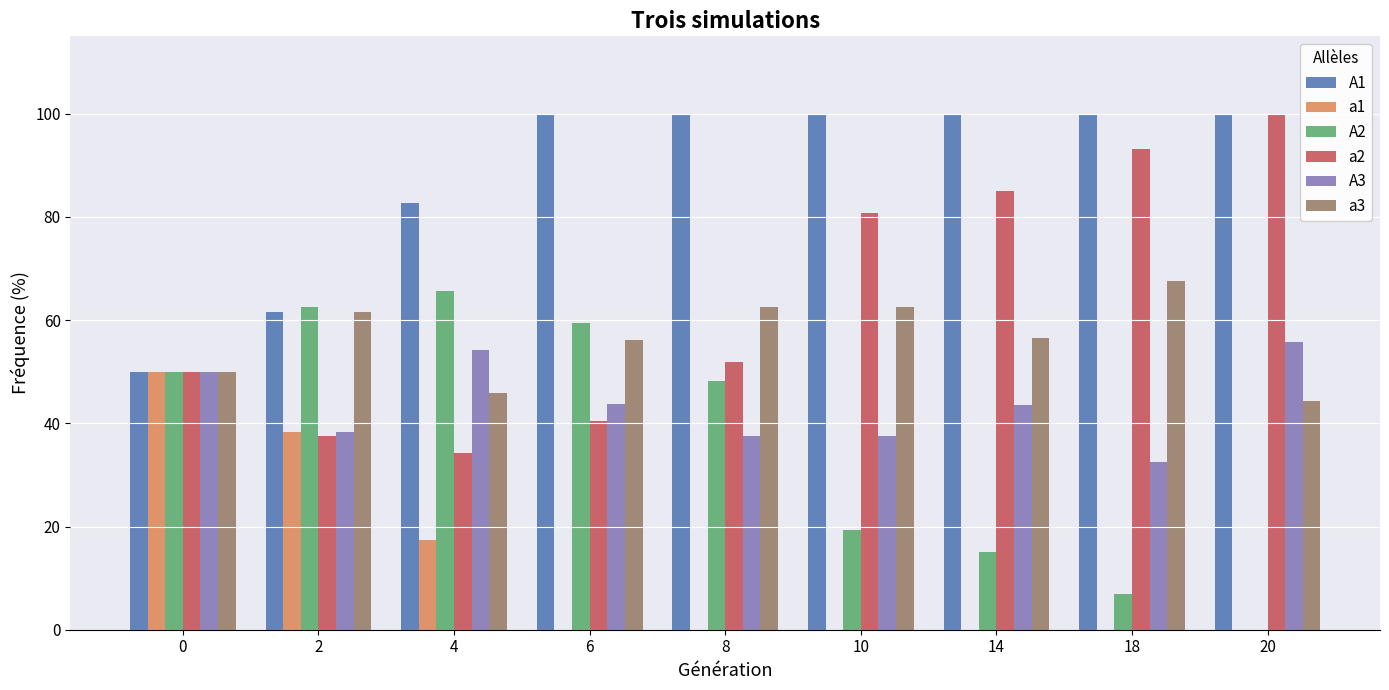

How many series are shown in this chart?

6